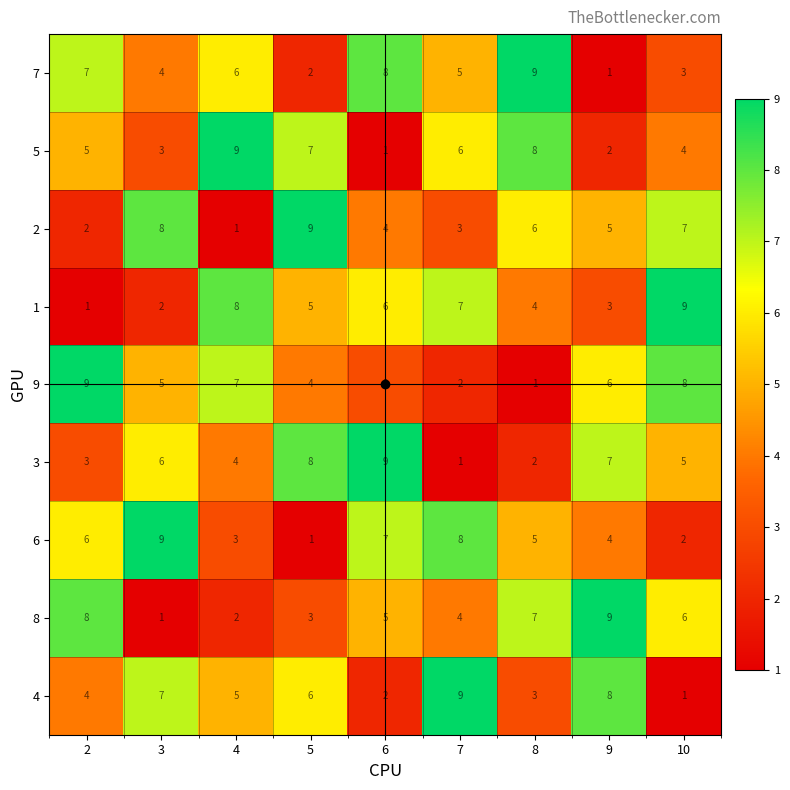

True or false: 9 has a value of 6 at 5.

False